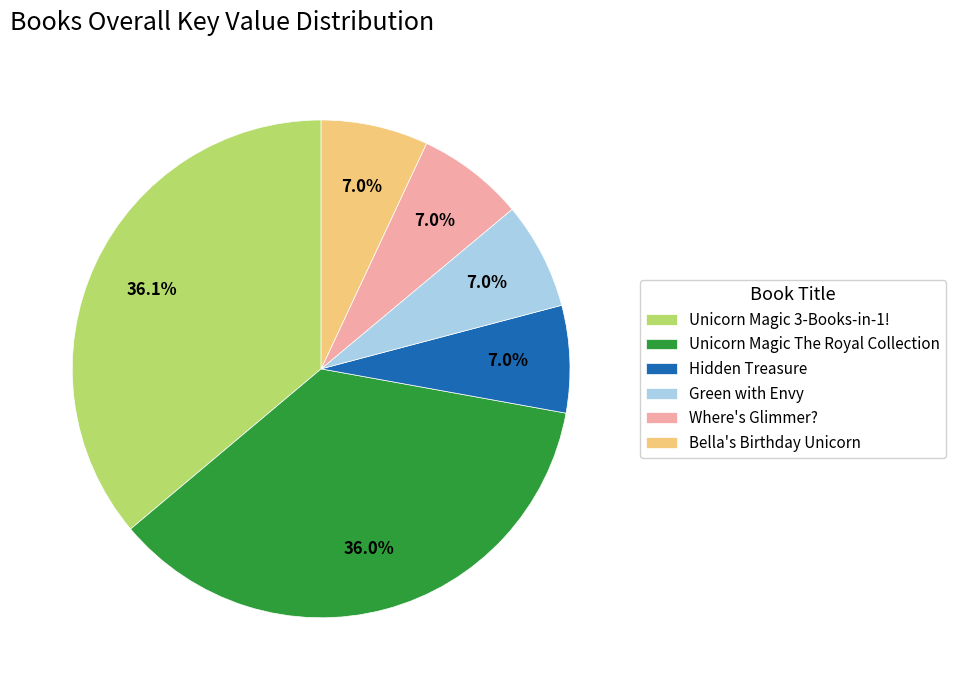

To the nearest percent, what is the average slice percentage?

17%